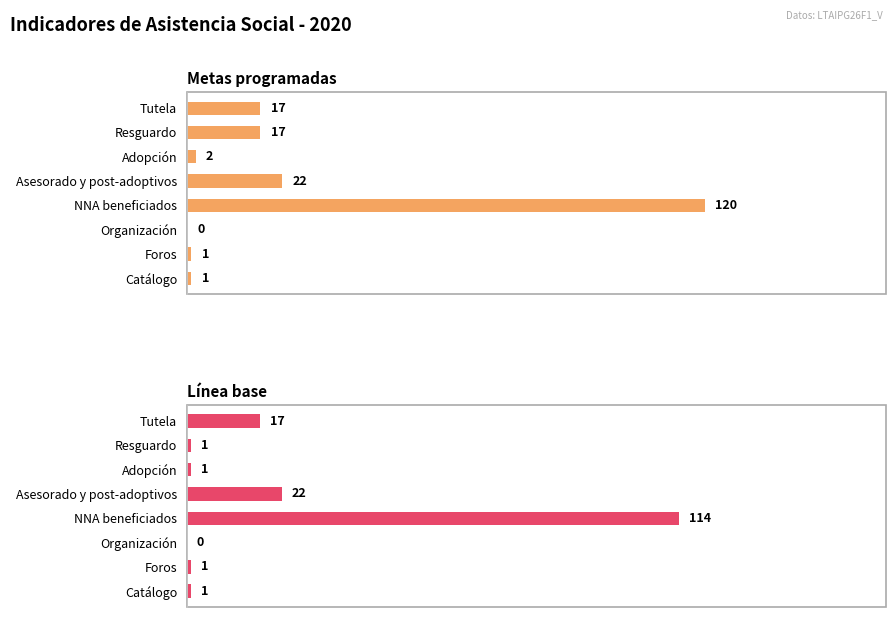

Which series has the widest spread of values?

Metas programadas